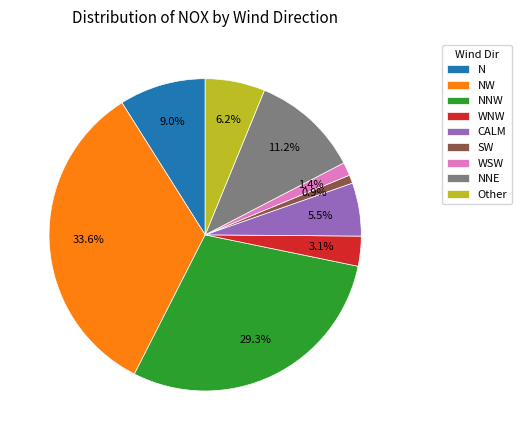

Do WSW and SW together represent more than half of the pie?

No